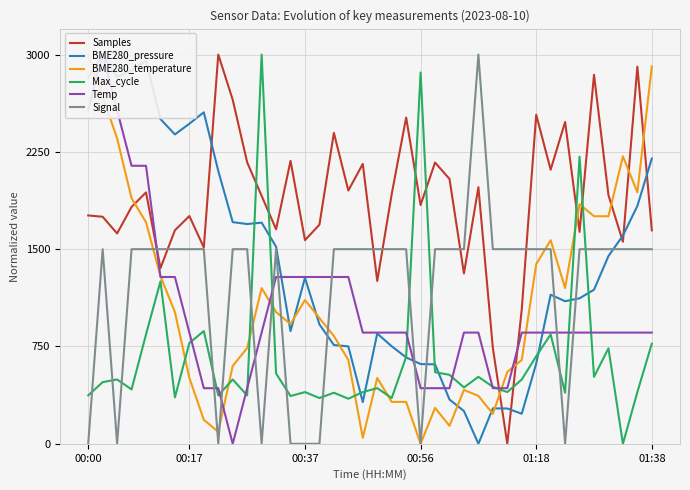

Which series changed the most between 16 and 27?

Signal